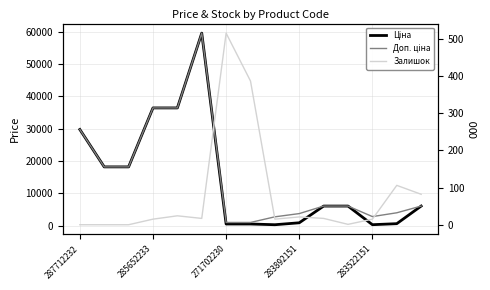

Which category has the highest value across all series?

5